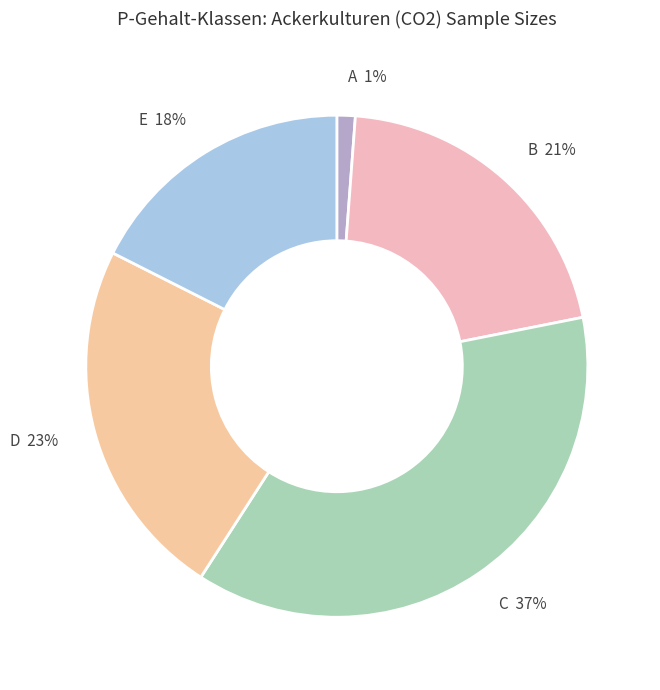

Is there any slice that represents more than half of the pie?

No